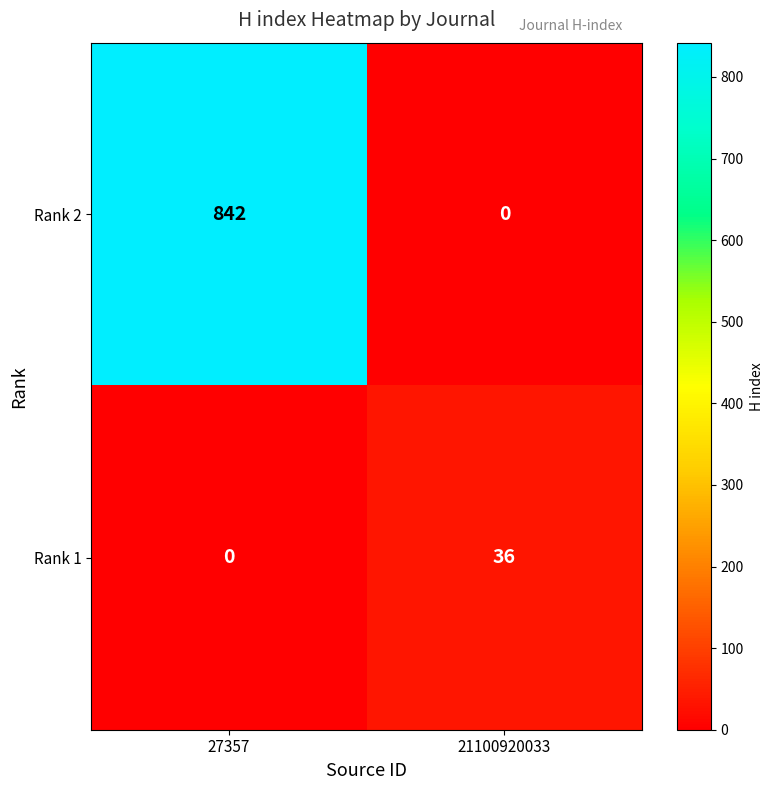

Reading right to left, extract all data points from this chart.

Rank 2: 21100920033=0	27357=842
Rank 1: 21100920033=36	27357=0